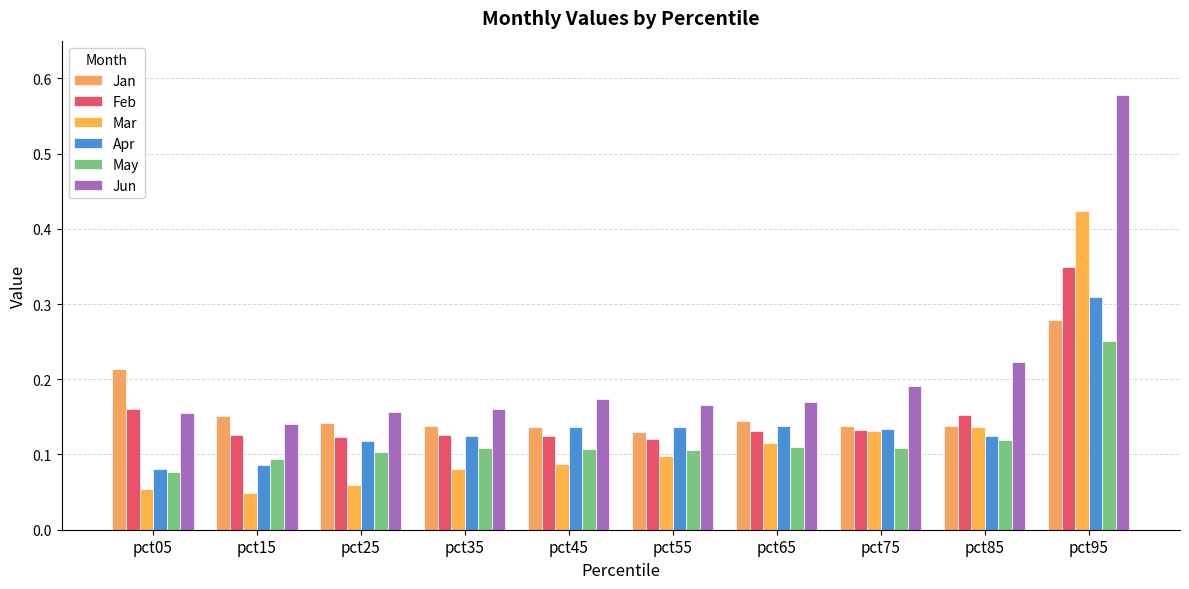

List the labels in order of Feb value, smallest first.

pct55, pct25, pct45, pct15, pct35, pct65, pct75, pct85, pct05, pct95